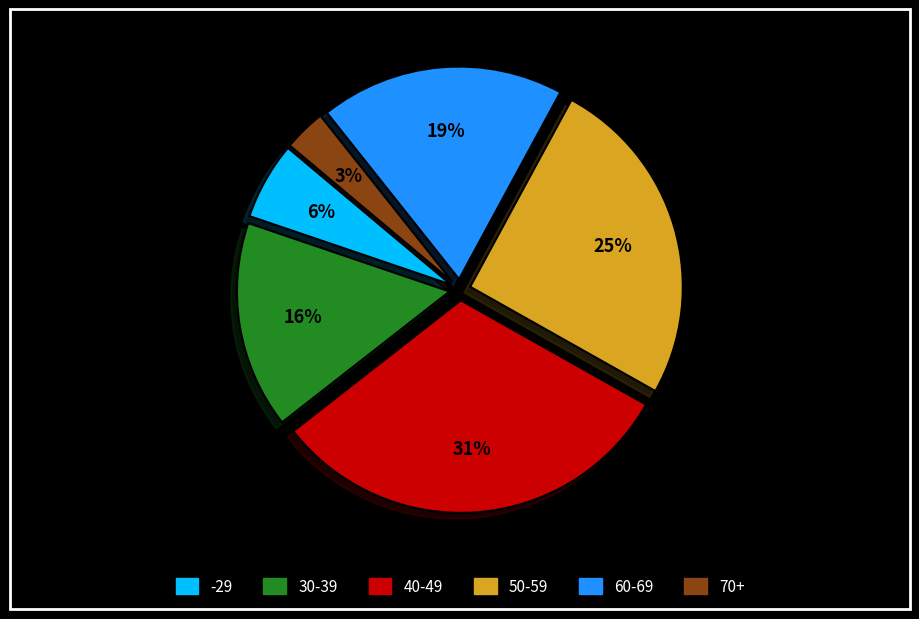

Count the number of slices in the pie.

6